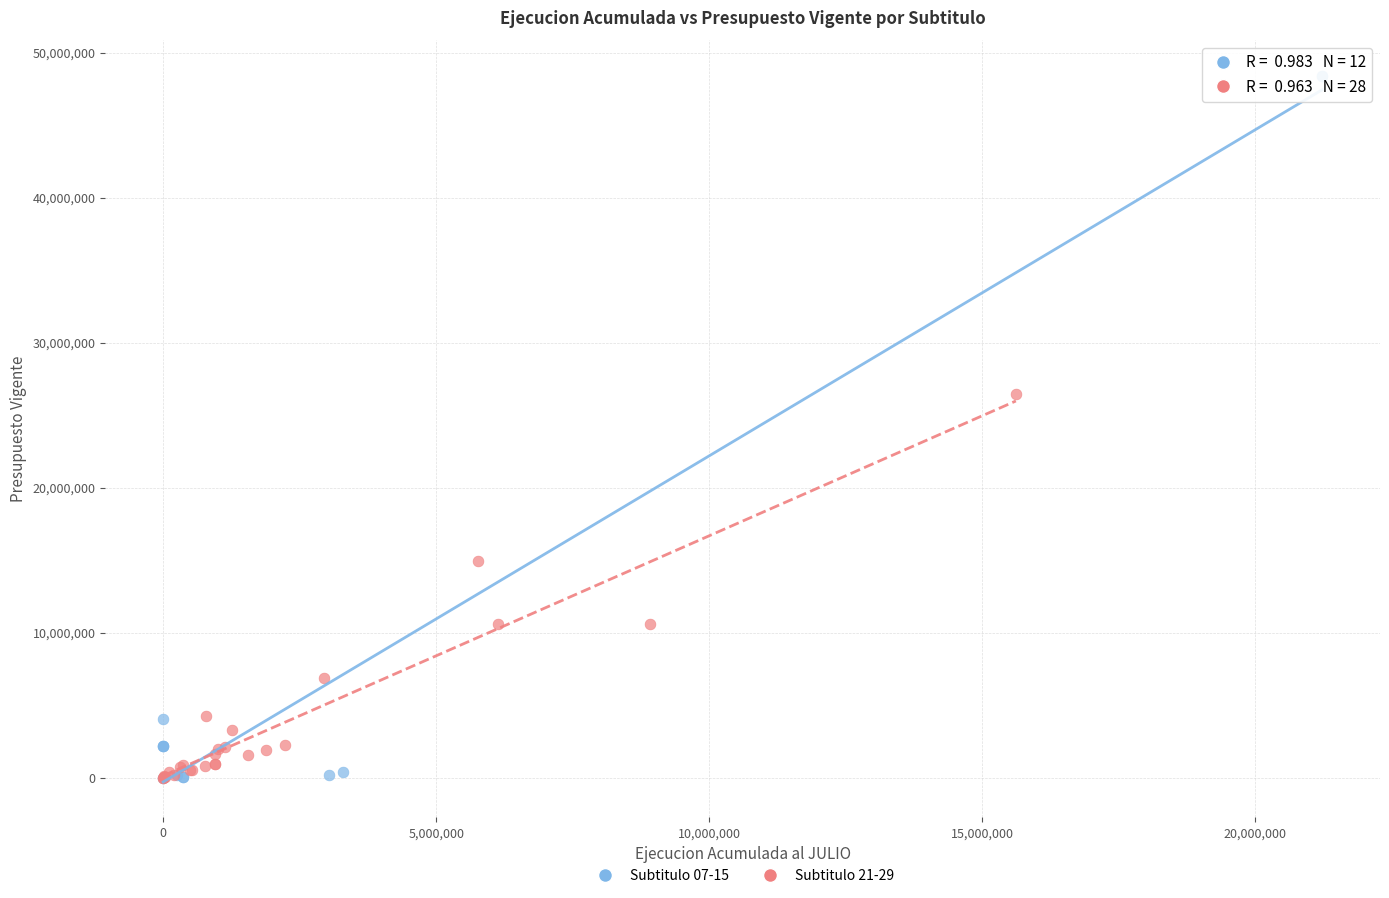

Which series reaches the maximum Y coordinate?

Subtitulo 07-15